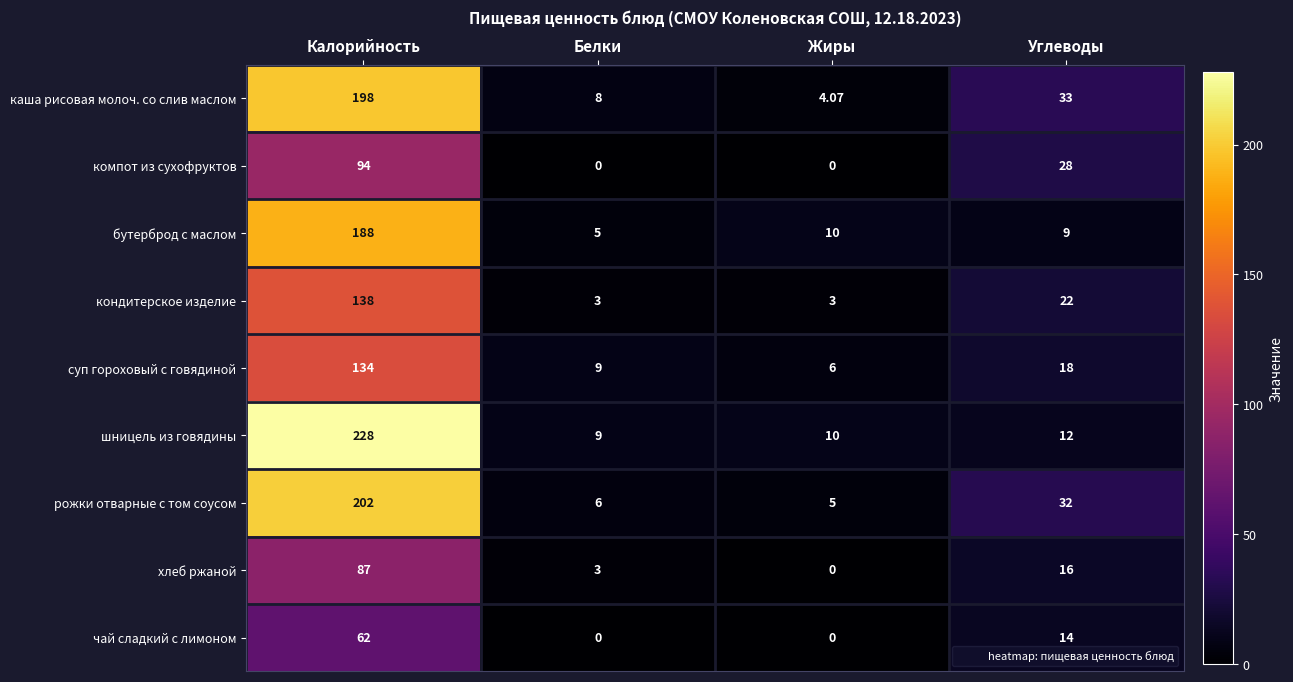

At which label does суп гороховый с говядиной first exceed 18?

Калорийность